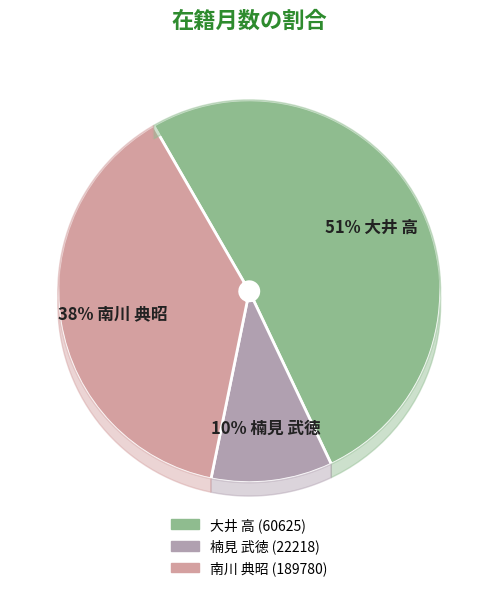

Does any single category account for the majority?

Yes